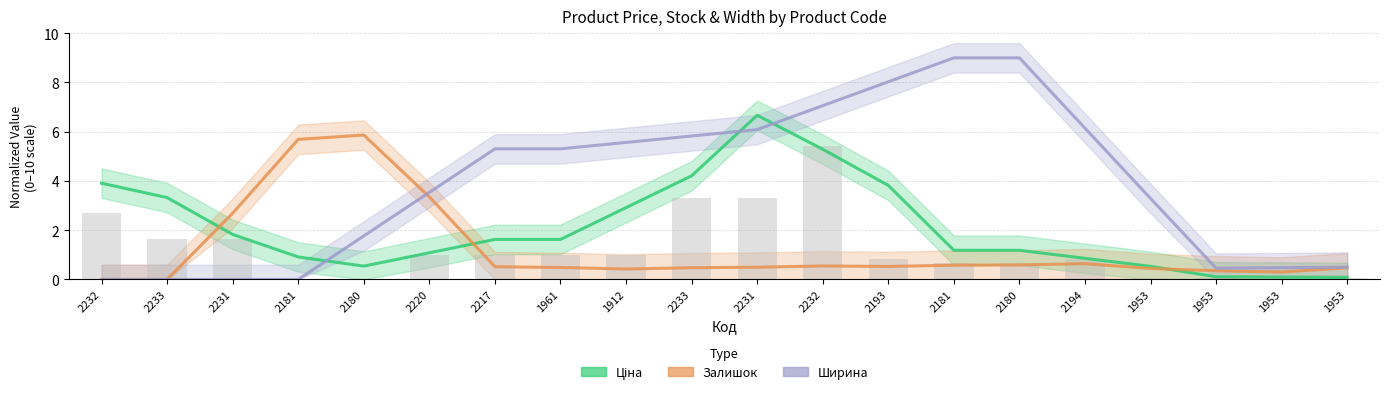

How many data points in Залишок are above 0?

18